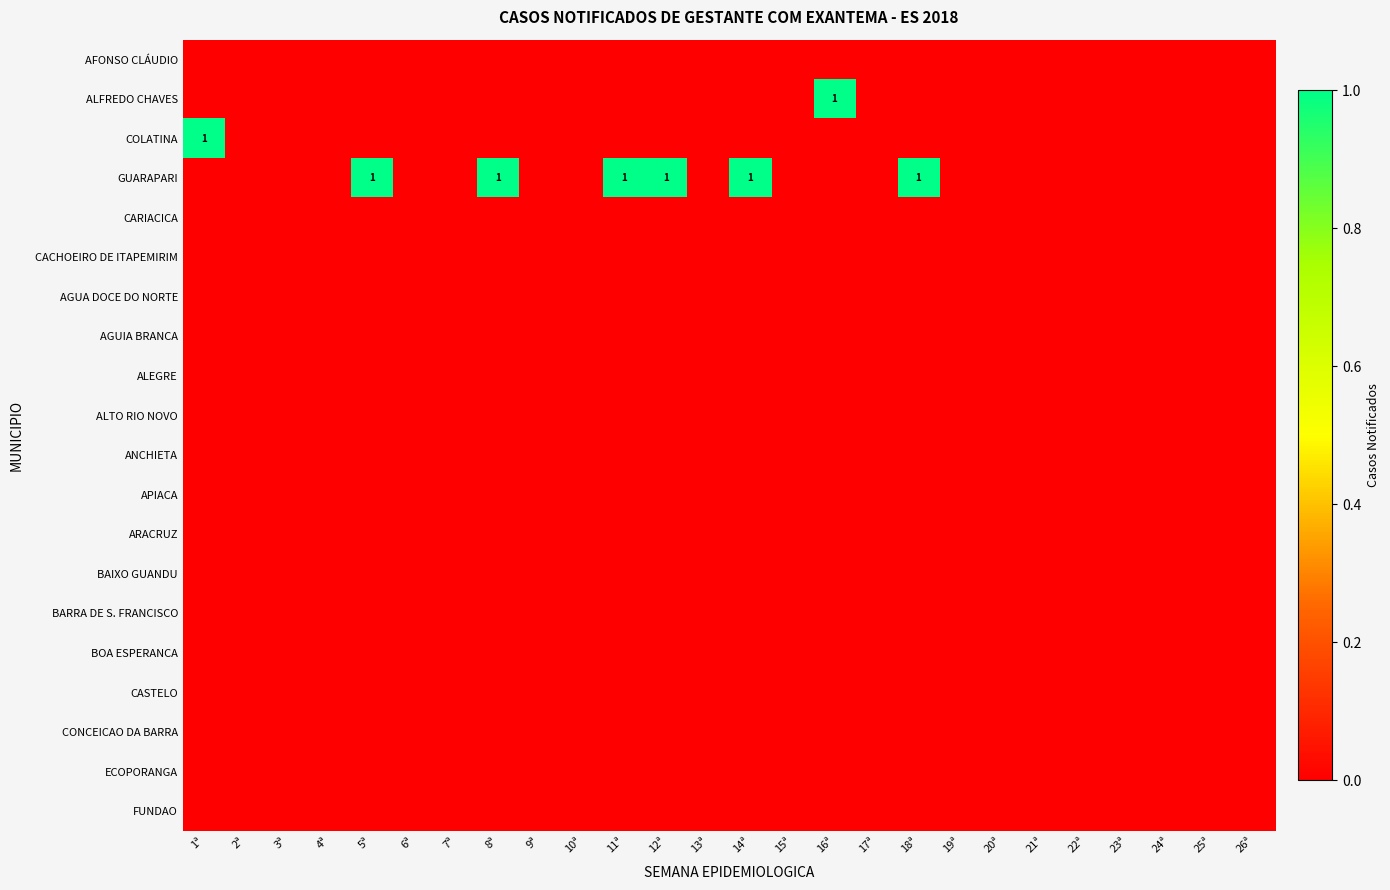

Which series has the largest total across all categories?

GUARAPARI